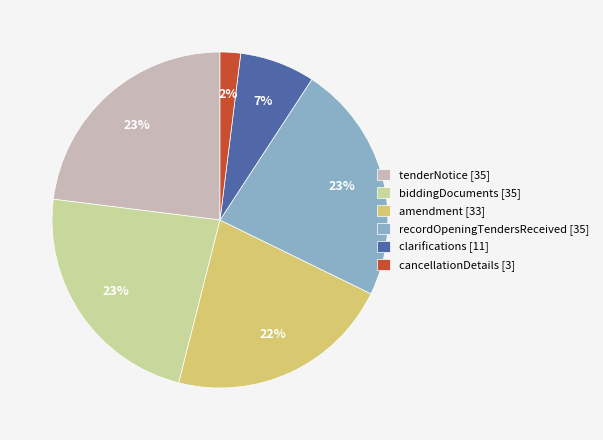

Count the number of slices in the pie.

6